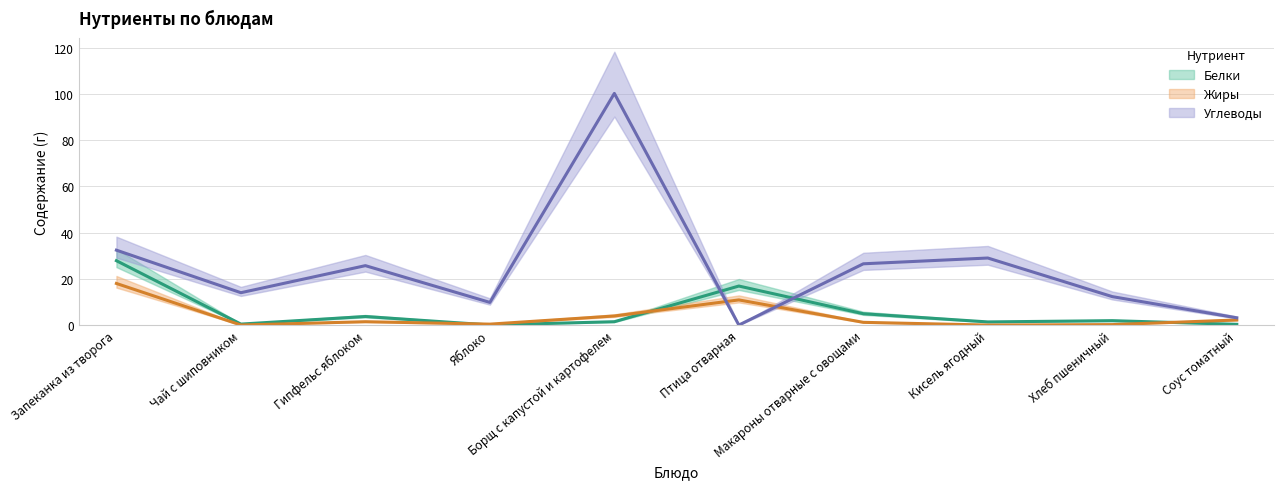

How many intersections are there between Жиры and Белки?

3